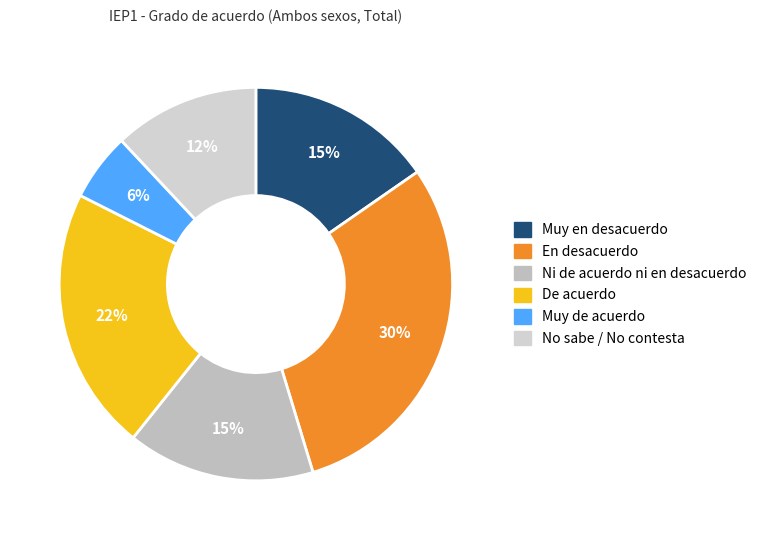

What percentage is the Ni de acuerdo ni en desacuerdo slice, to the nearest percent?

15%